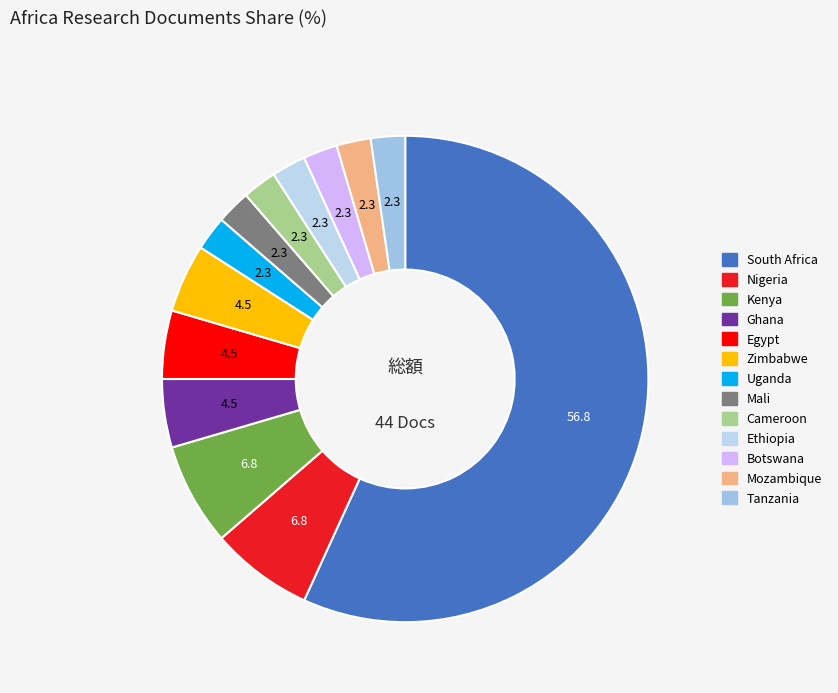

What percentage is NOT represented by Ghana?

95.5%